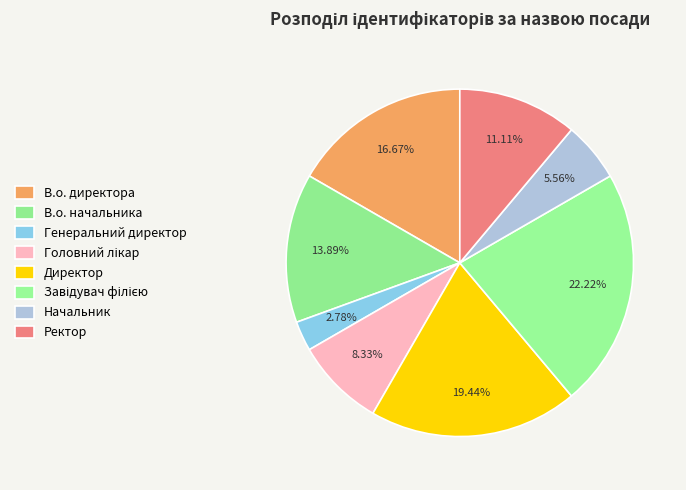

Count the number of slices in the pie.

8